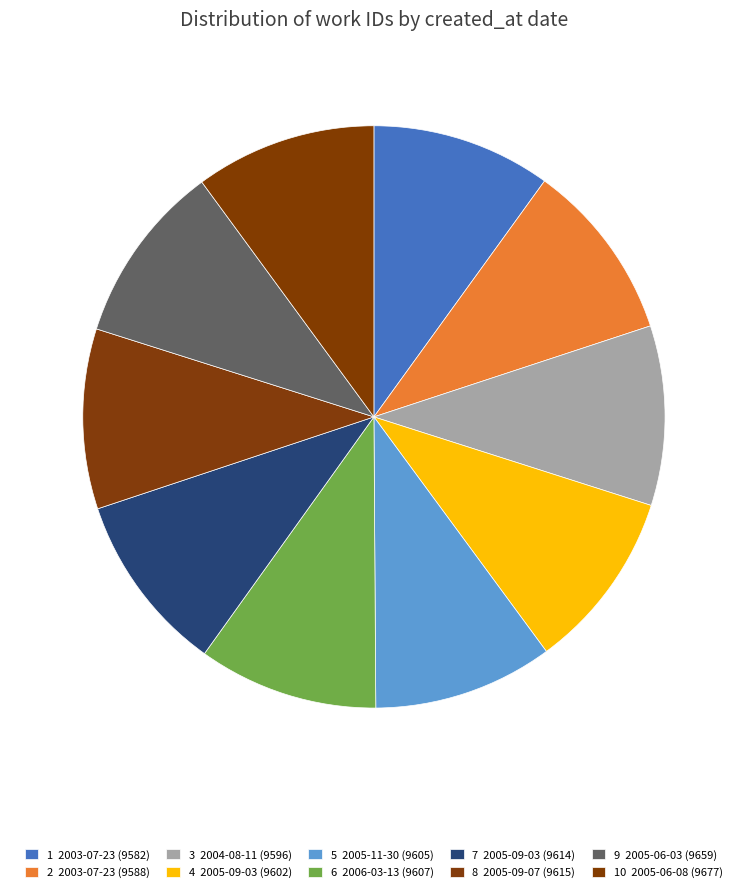

Which category has the smallest portion of the pie?

2003-07-23 (9582)